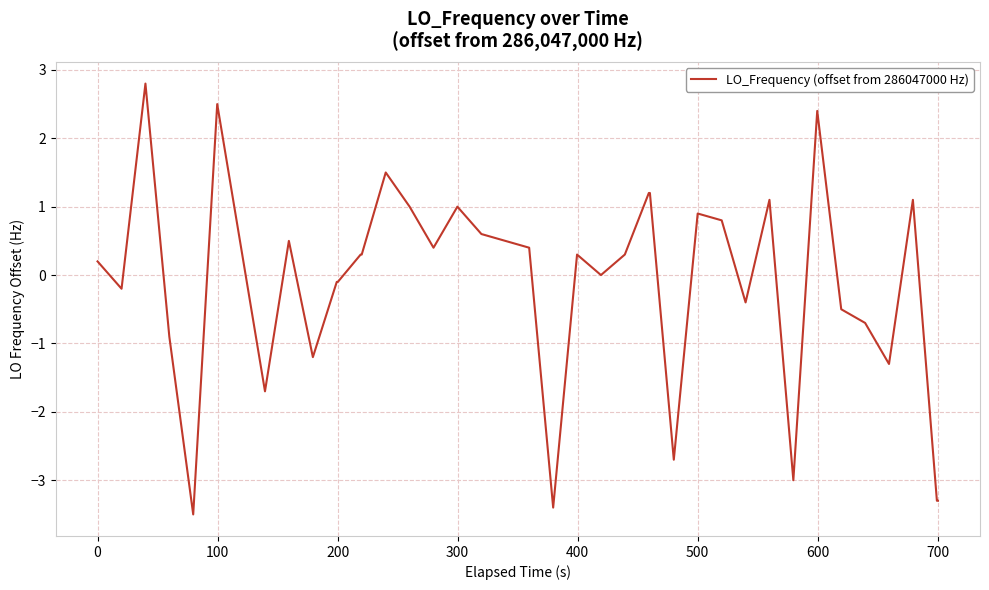

True or false: there are more than 2 points higher than both neighbors.

True